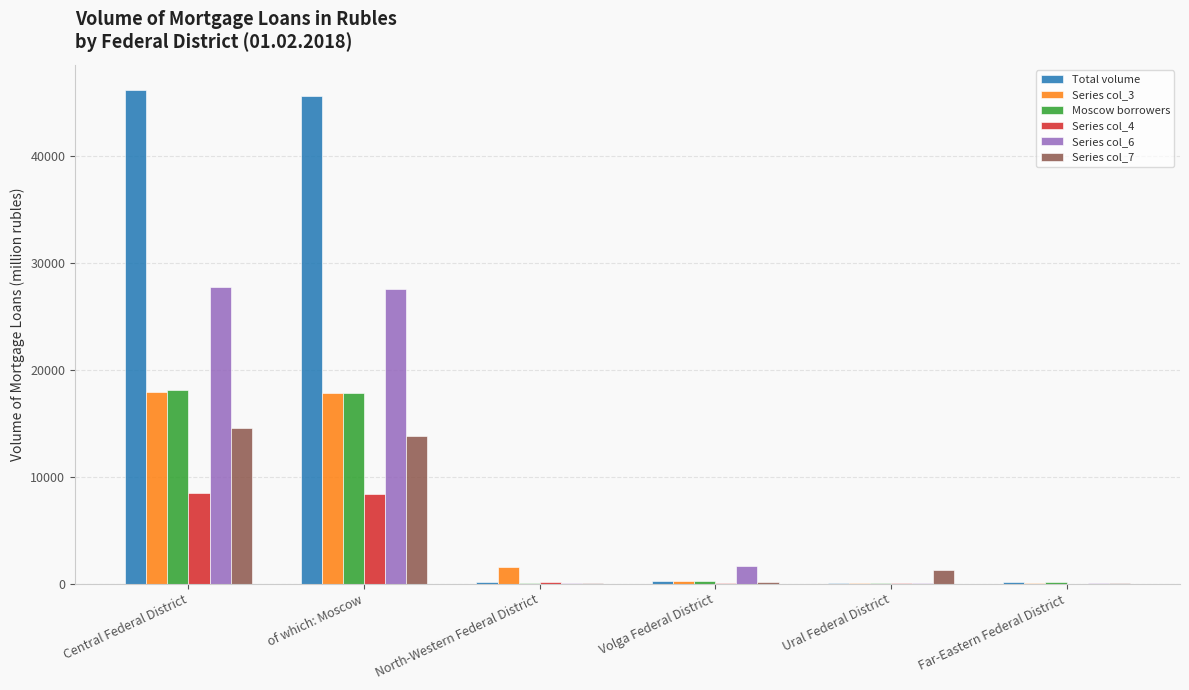

Is the value of Series col_6 at North-Western Federal District greater than the value of Series col_3 at North-Western Federal District?

No